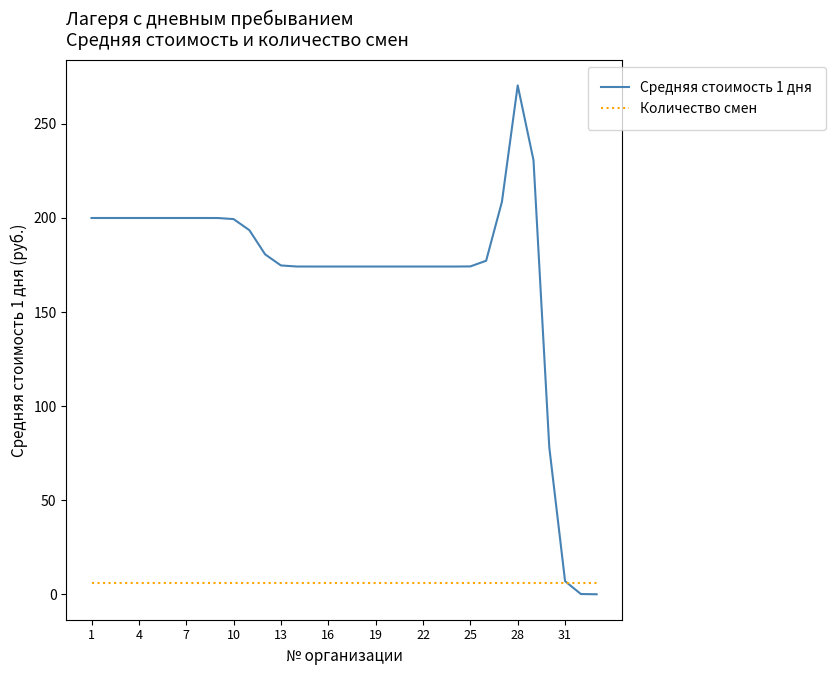

Which series has the widest spread of values?

Средняя стоимость 1 дня